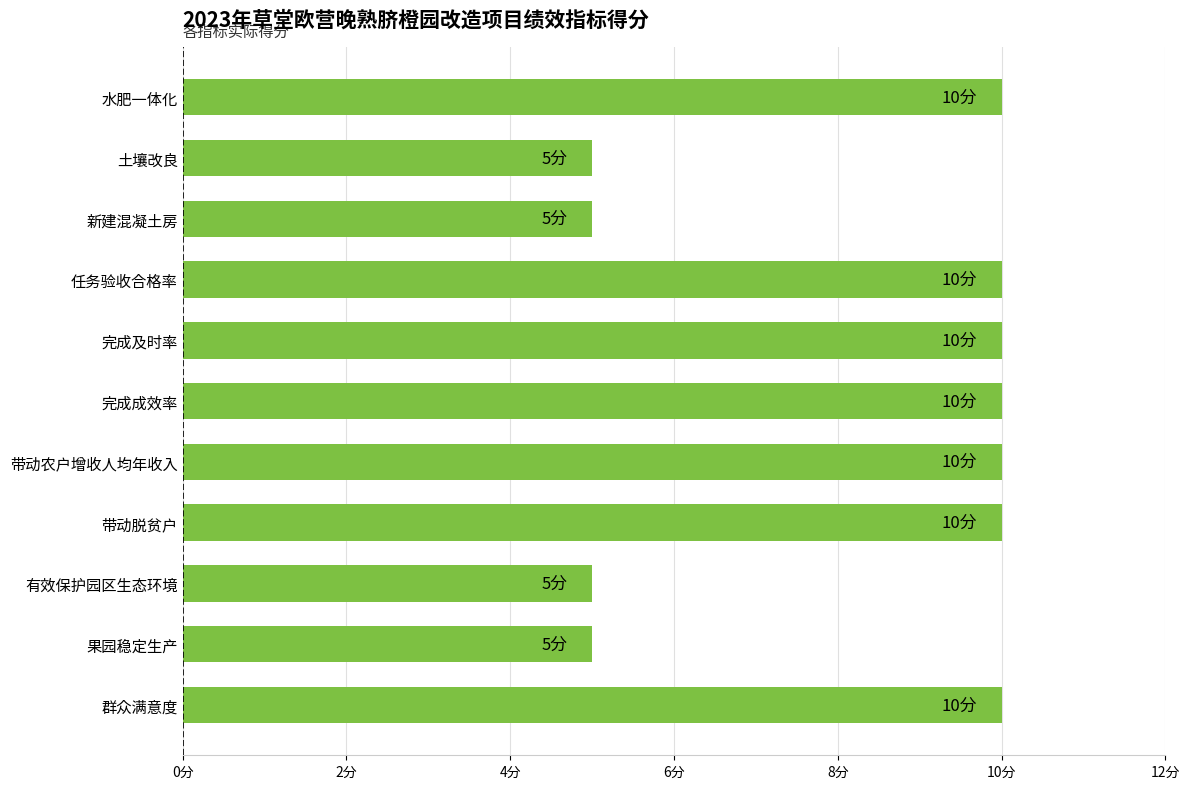

How many values are below 10?

4